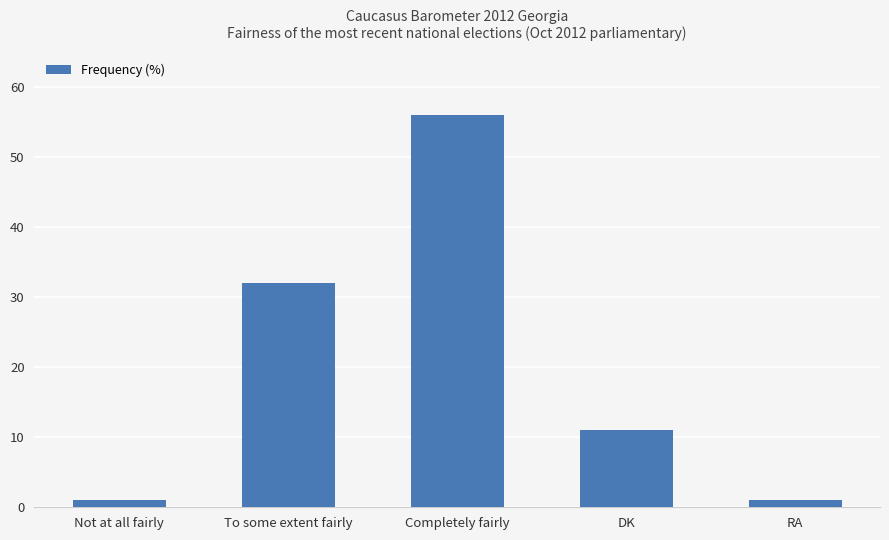

How many values are between 1 and 32?

4